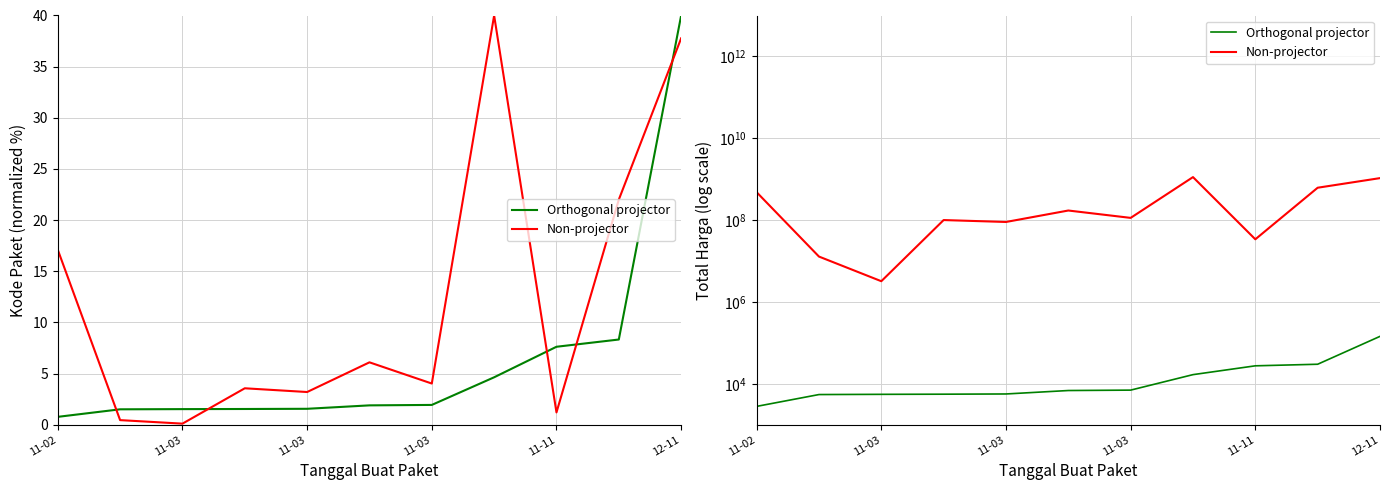

Rank the series at 11-03 from lowest to highest value.

Orthogonal projector, Non-projector